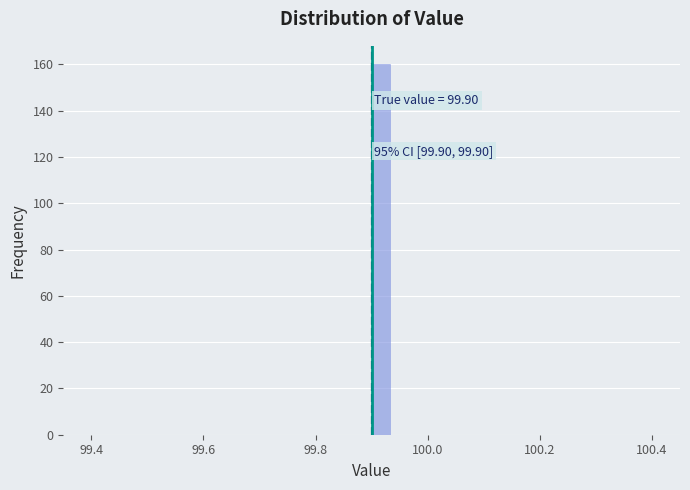

Read against the x-axis, roughly where is the centre of the tallest bar?

99.92